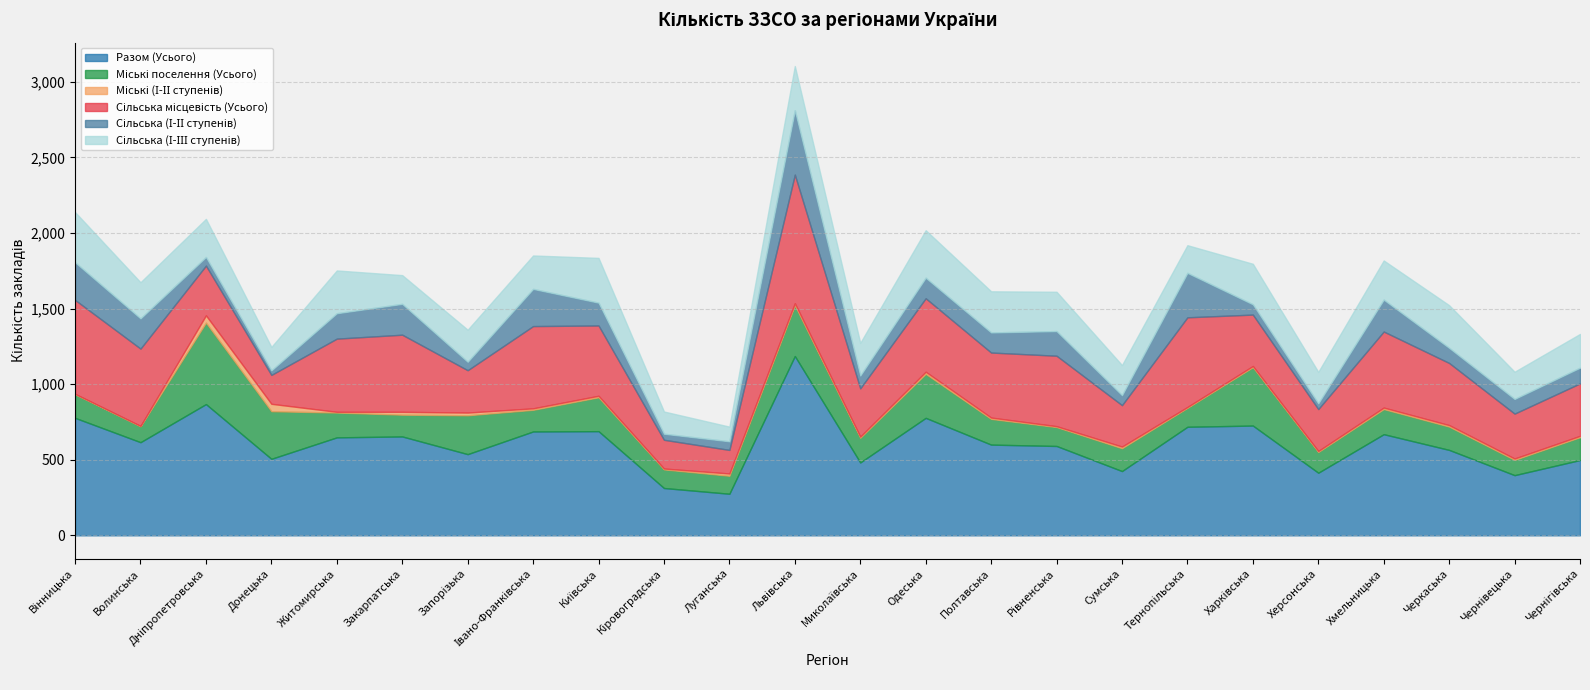

Is the value of Сільська (І-ІІІ ступенів) at Донецька greater than the value of Сільська (І-ІІ ступенів) at Львівська?

No